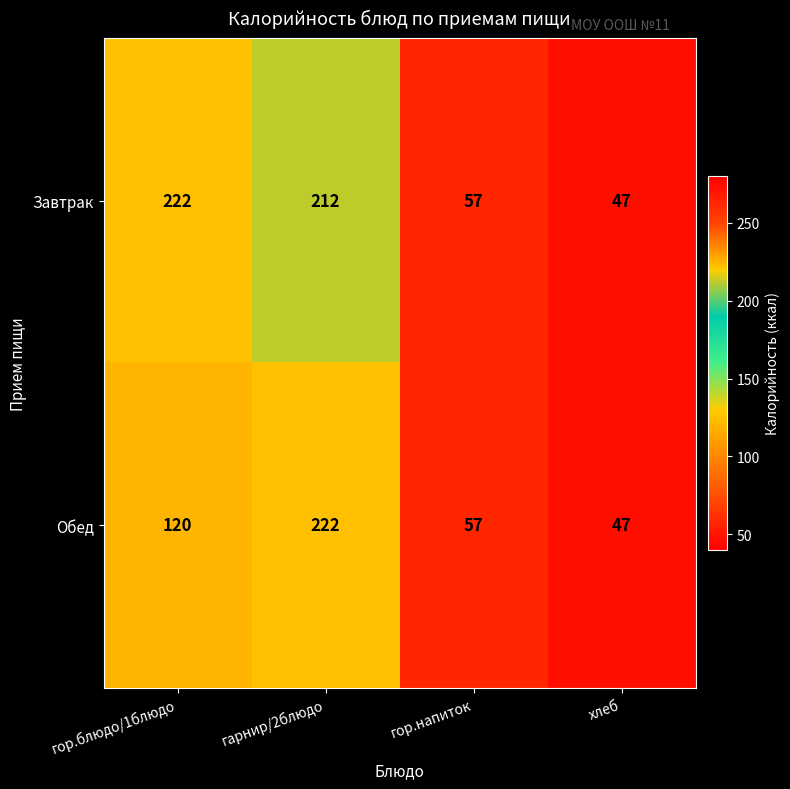

Rank the categories by Завтрак value from highest to lowest.

гор.блюдо/1блюдо, гарнир/2блюдо, гор.напиток, хлеб